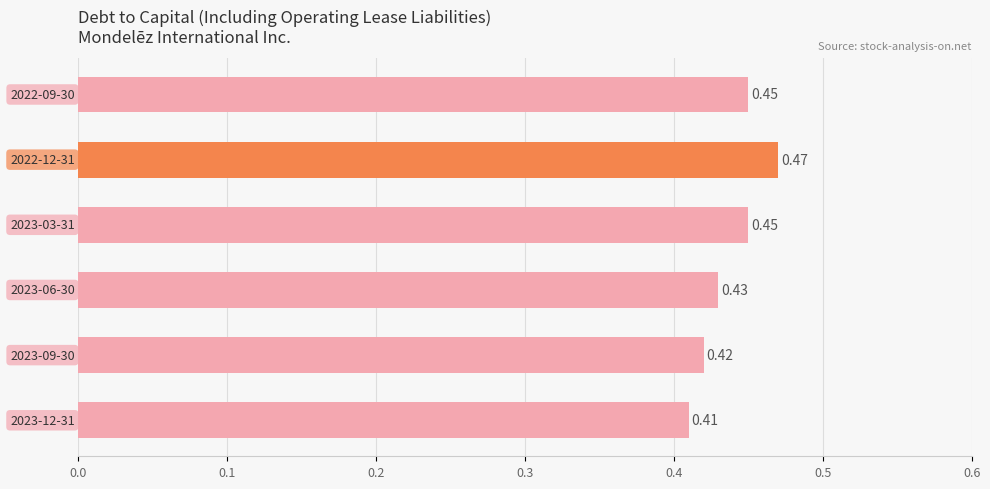

What is the sum of all values?

2.6